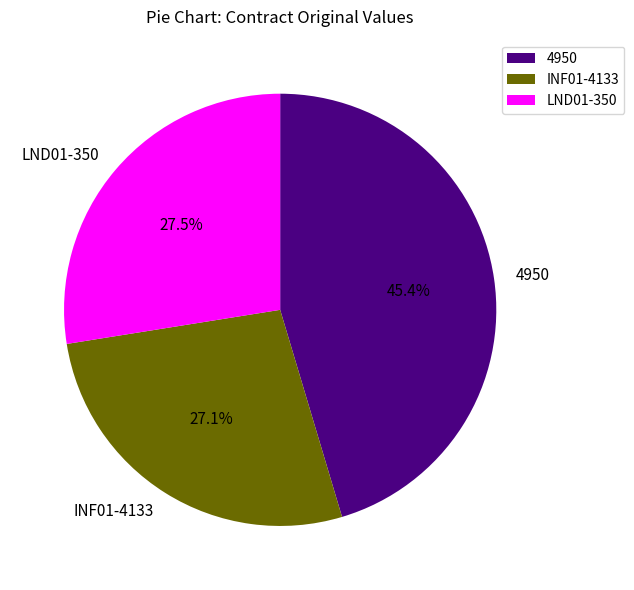

Is the sum of INF01-4133 and 4950 greater than half?

Yes